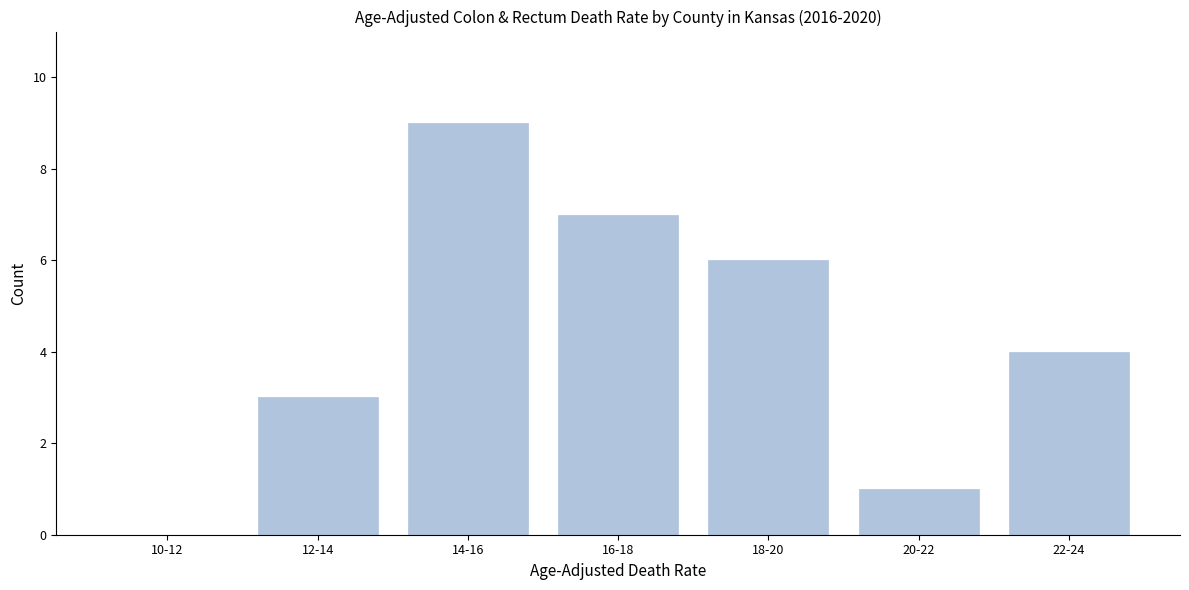

Reading right to left, transcribe all the data shown in this chart.

22-24=4	20-22=1	18-20=6	16-18=7	14-16=9	12-14=3	10-12=0